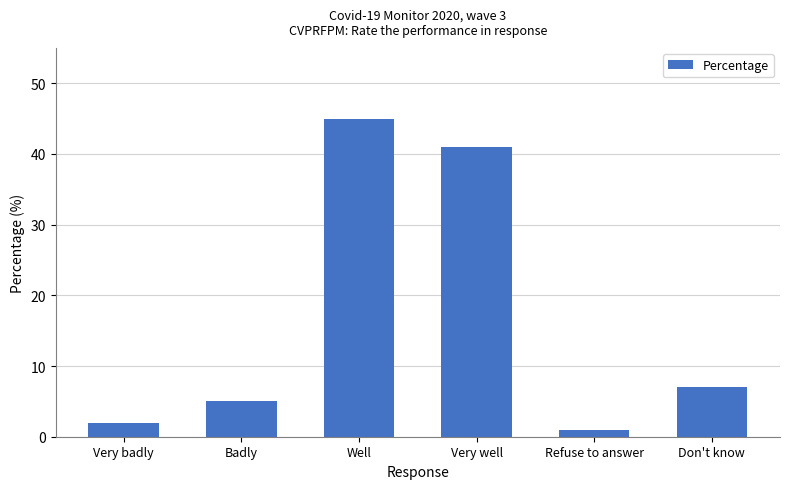

Between Very badly and Very well, which is larger?

Very well